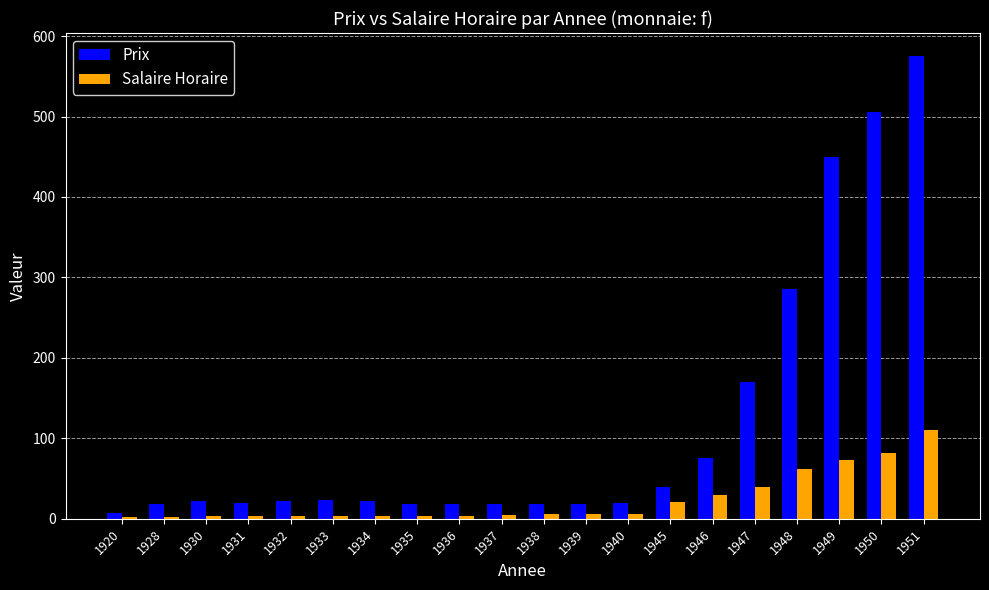

What is the sum of all Prix values?

2345.5